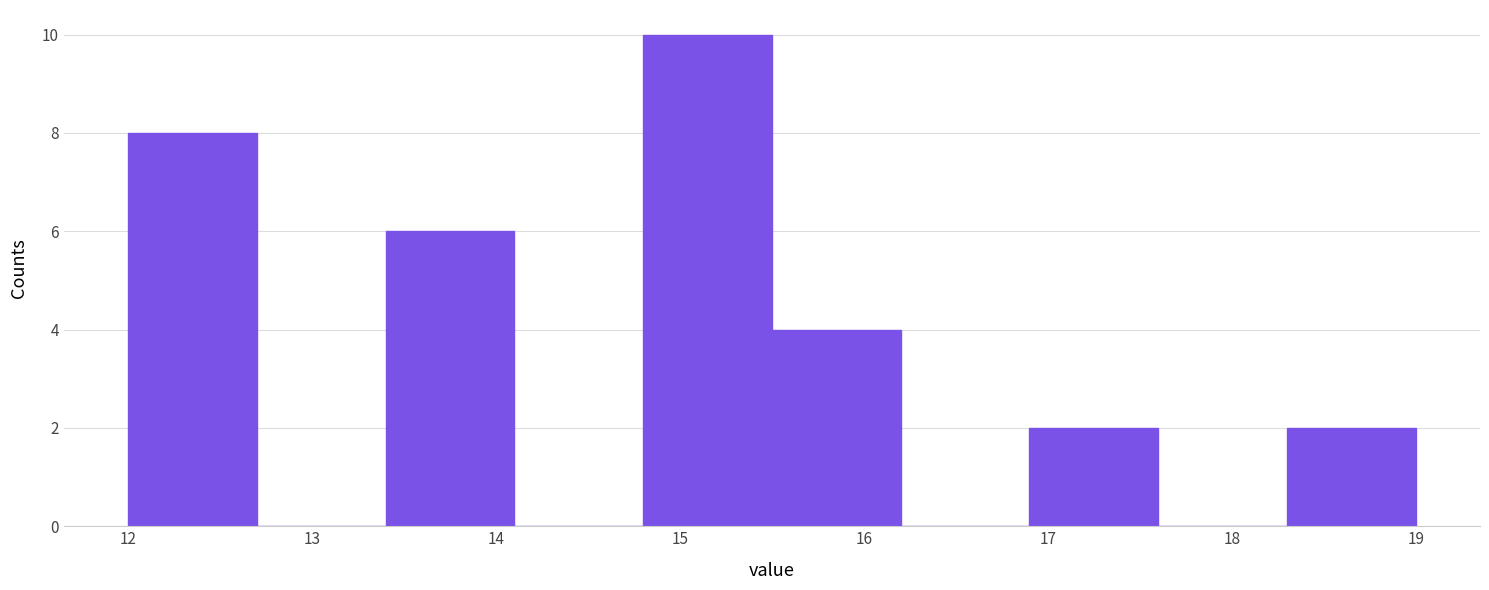

Reading left to right, transcribe this chart: for each bar, give the range it covers on the x-axis and its height. The values are not printed on the chart, so give them approximately, as read against the axis.

12.0 to 12.7: 8
12.7 to 13.4: 0
13.4 to 14.1: 6
14.1 to 14.8: 0
14.8 to 15.5: 10
15.5 to 16.2: 4
16.2 to 16.9: 0
16.9 to 17.6: 2
17.6 to 18.3: 0
18.3 to 19.0: 2